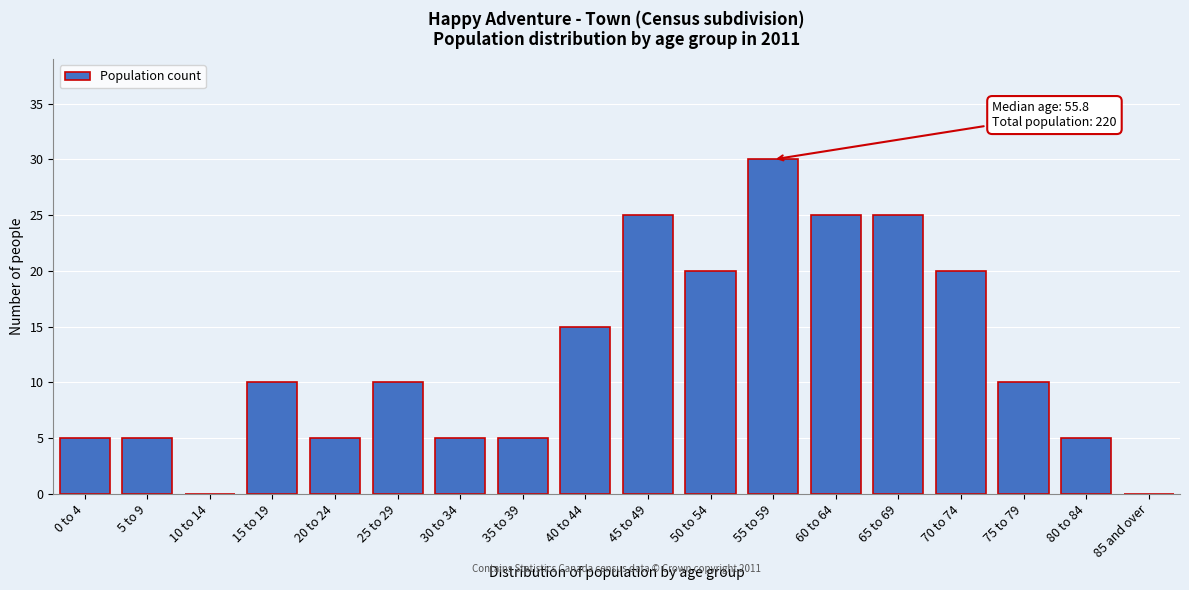

Reading left to right, extract all data points from this chart.

0 to 4=5	5 to 9=5	10 to 14=0	15 to 19=10	20 to 24=5	25 to 29=10	30 to 34=5	35 to 39=5	40 to 44=15	45 to 49=25	50 to 54=20	55 to 59=30	60 to 64=25	65 to 69=25	70 to 74=20	75 to 79=10	80 to 84=5	85 and over=0